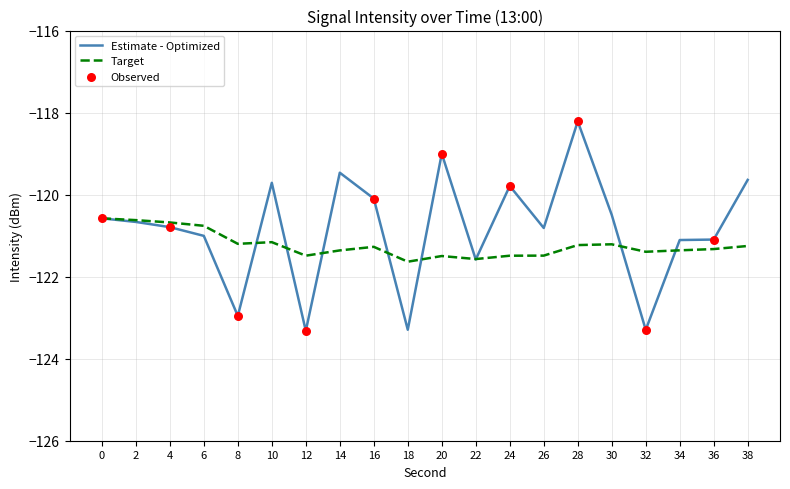

What is the difference between the highest and lowest values at 20?

2.5